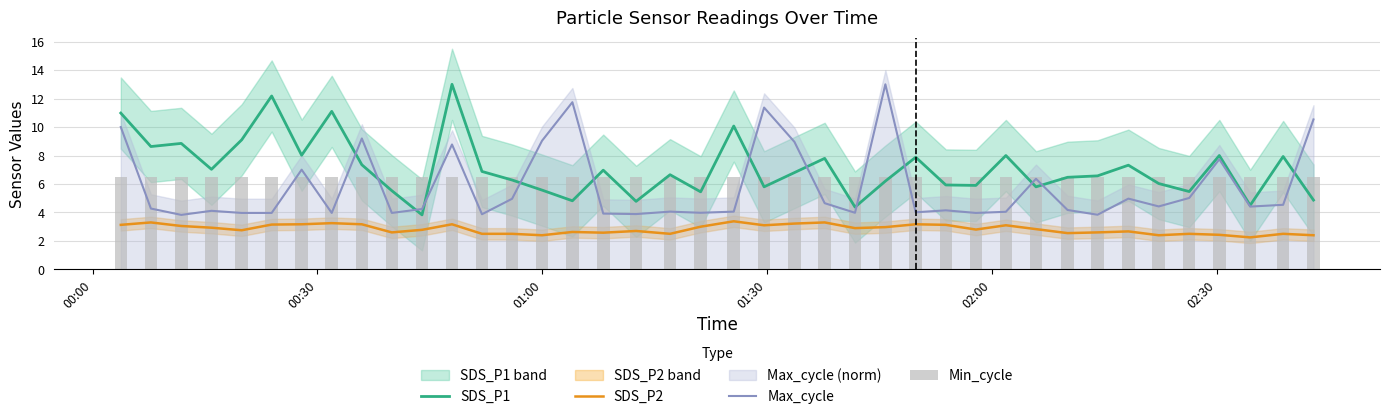

Reading right to left, what are all the values shown in this chart?

SDS_P1: 4.9	7.9	4.5	8.0	5.5	6.0	7.3	6.6	6.5	5.8	8.0	5.9	5.9	7.9	6.2	4.4	7.8	6.8	5.8	10.1	5.5	6.7	4.8	7.0	4.8	5.6	6.3	6.9	13.0	3.8	5.5	7.3	11.1	8.0	12.2	9.1	7.0	8.8	8.6	11.0
SDS_P2: 2.4	2.5	2.2	2.4	2.5	2.4	2.7	2.6	2.5	2.8	3.1	2.8	3.1	3.2	3.0	2.9	3.3	3.2	3.1	3.4	3.0	2.5	2.7	2.6	2.6	2.4	2.5	2.5	3.2	2.8	2.6	3.2	3.2	3.2	3.1	2.8	2.9	3.0	3.3	3.1
Max_cycle: 10.5	4.5	4.4	7.7	5.0	4.4	5.0	3.8	4.2	6.4	4.0	4.0	4.1	4.0	13.0	4.0	4.7	9.0	11.4	4.1	4.0	4.1	3.9	3.9	11.7	9.0	5.0	3.9	8.8	4.2	4.0	9.2	4.0	7.0	4.0	4.0	4.1	3.8	4.3	10.0
Min_cycle: 6.5	6.5	6.5	6.5	6.5	6.5	6.5	6.5	6.5	6.5	6.5	6.5	6.5	6.5	6.5	6.5	6.5	6.5	6.5	6.5	6.5	6.5	6.5	6.5	6.5	6.5	6.5	6.5	6.5	6.5	6.5	6.5	6.5	6.5	6.5	6.5	6.5	6.5	6.5	6.5